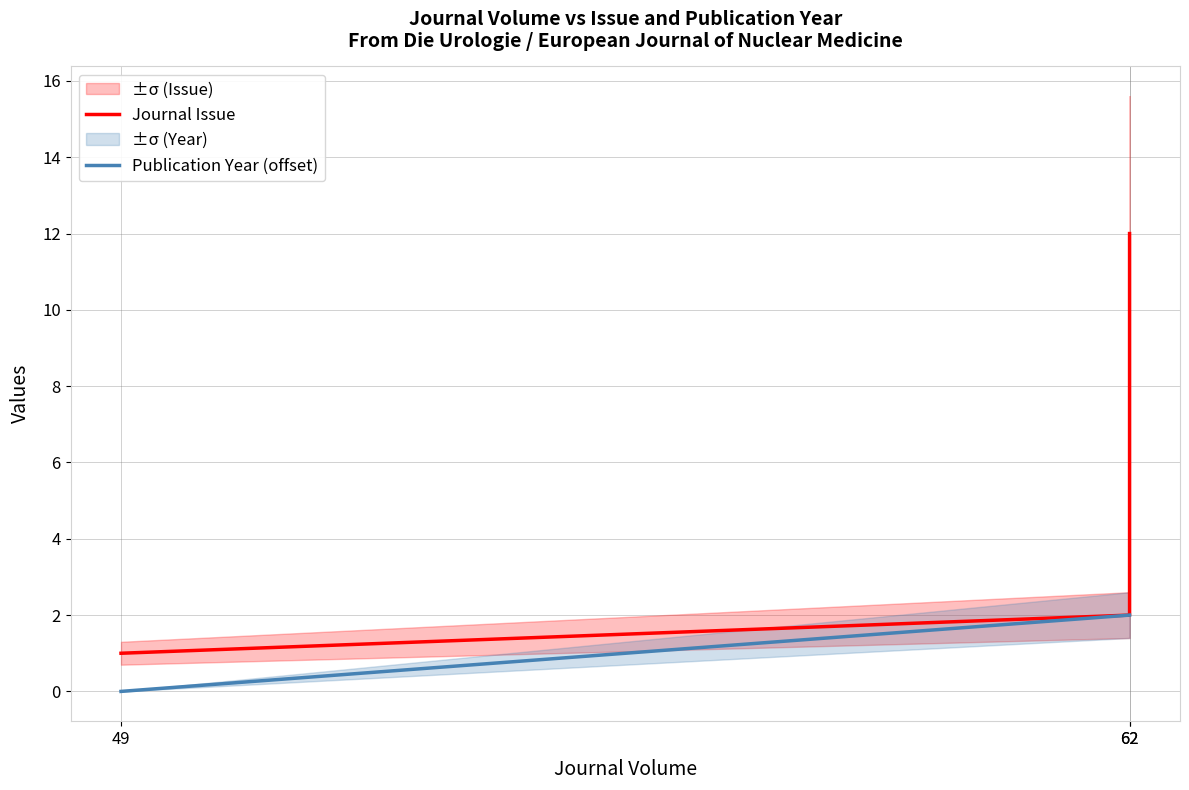

What are all the series names shown in the legend?

Journal Issue, Publication Year (offset)